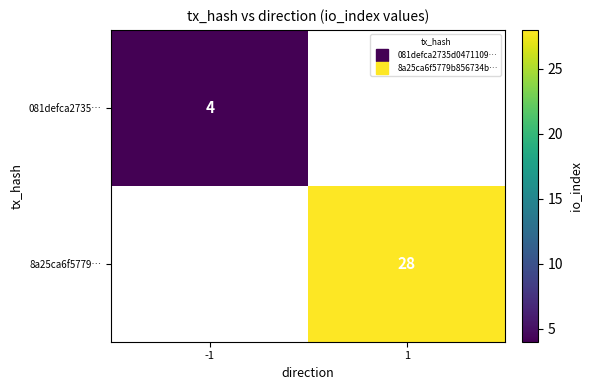

Which label corresponds to the largest value in the chart?

1